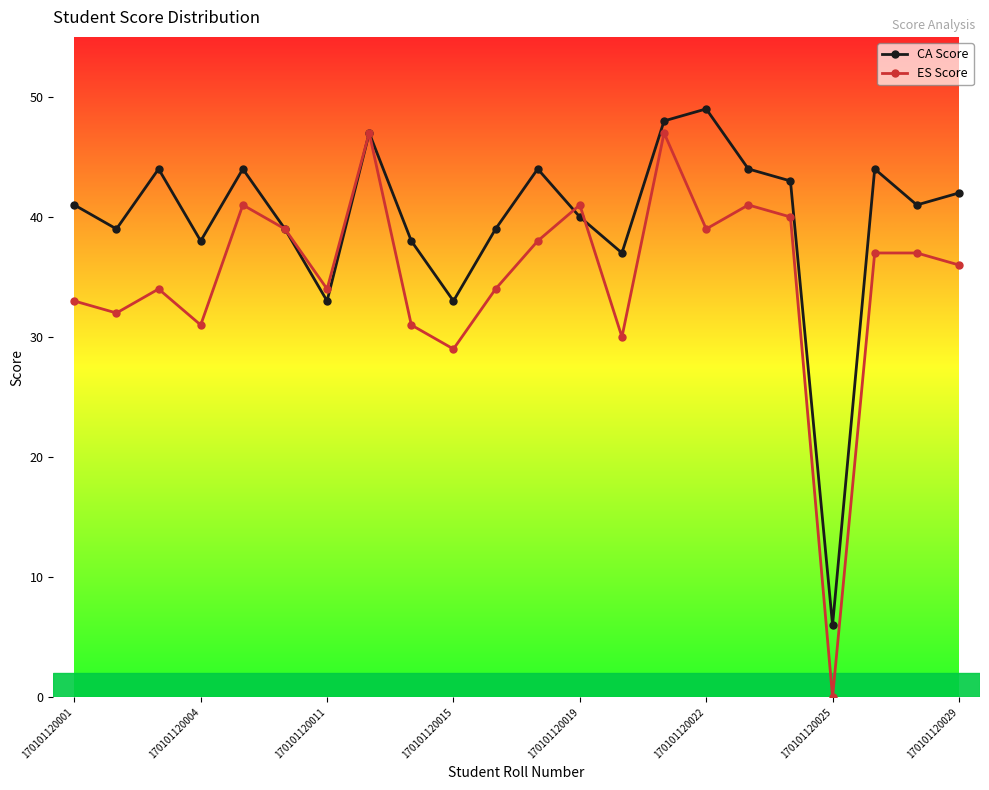

Rank the series by their average value, from lowest to highest.

ES Score, CA Score